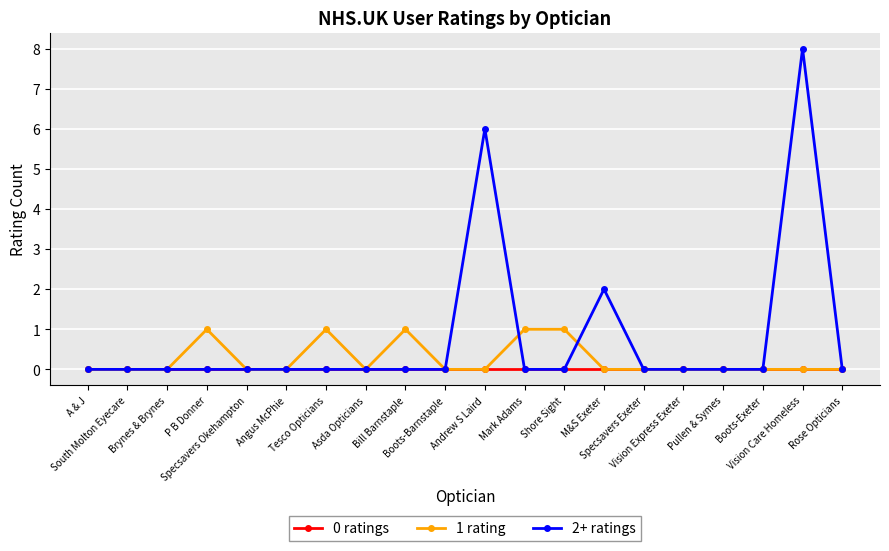

Reading left to right, list all the values displayed in this chart.

0 ratings: 0	0	0	0	0	0	0	0	0	0	0	0	0	0	0	0	0	0	0	0
1 rating: 0	0	0	1	0	0	1	0	1	0	0	1	1	0	0	0	0	0	0	0
2+ ratings: 0	0	0	0	0	0	0	0	0	0	6	0	0	2	0	0	0	0	8	0